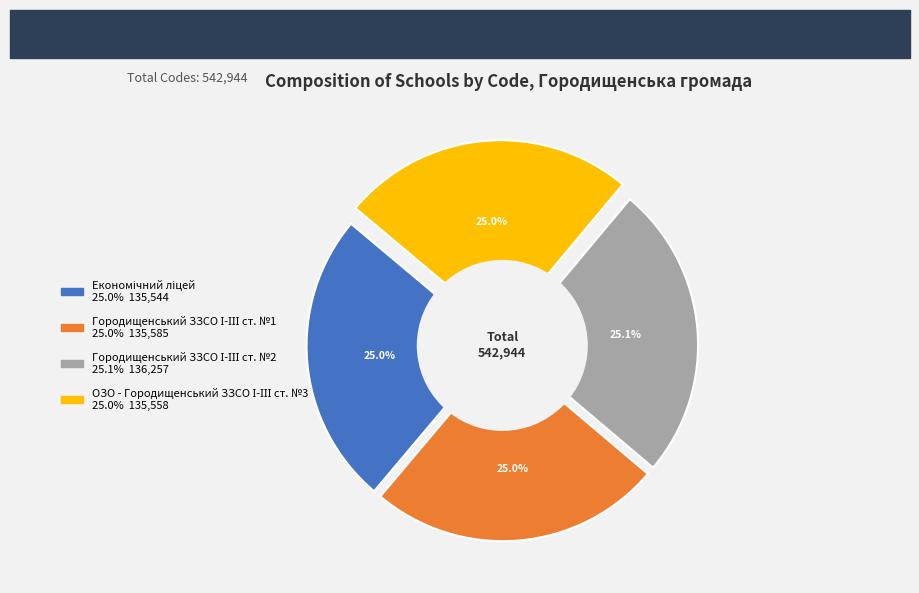

Is the sum of ОЗО - Городищенський ЗЗСО І-ІІІ ст. №3 and Економічний ліцей greater than half?

No